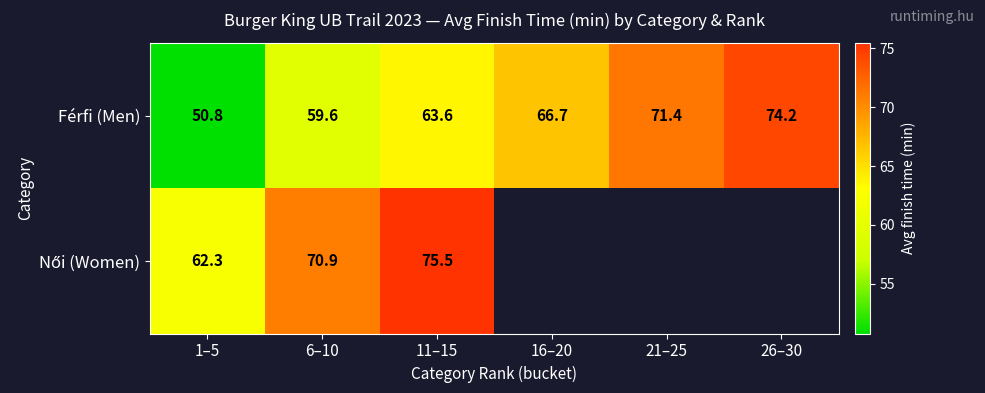

How many values in the Férfi (Men) series are below 66?

3